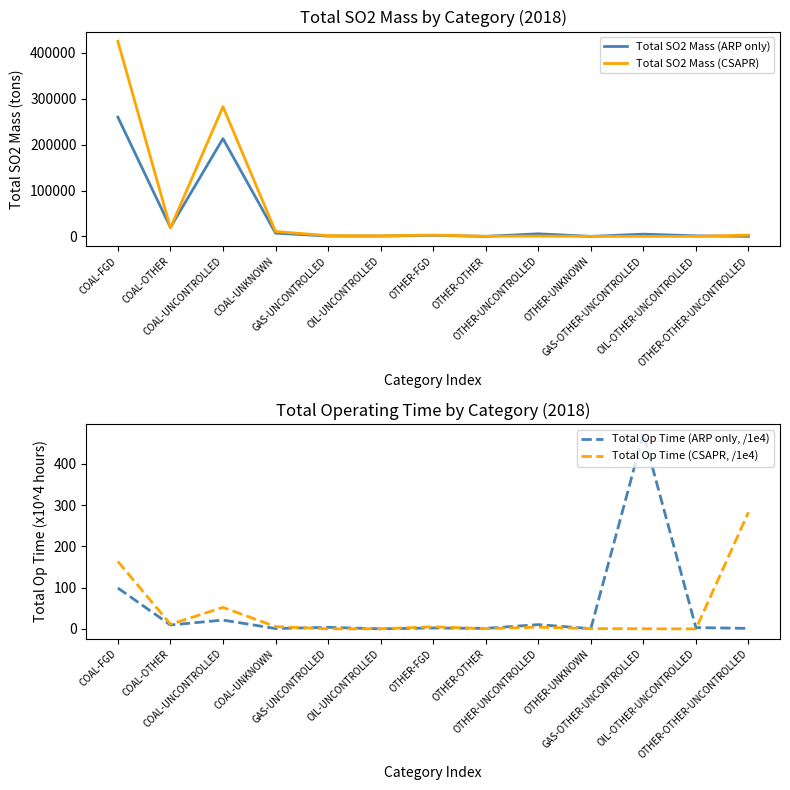

What is the smallest value displayed?

0.2